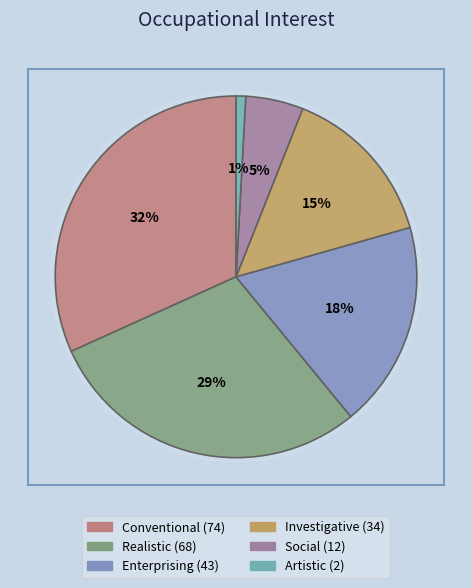

Is the sum of Investigative and Social greater than half?

No